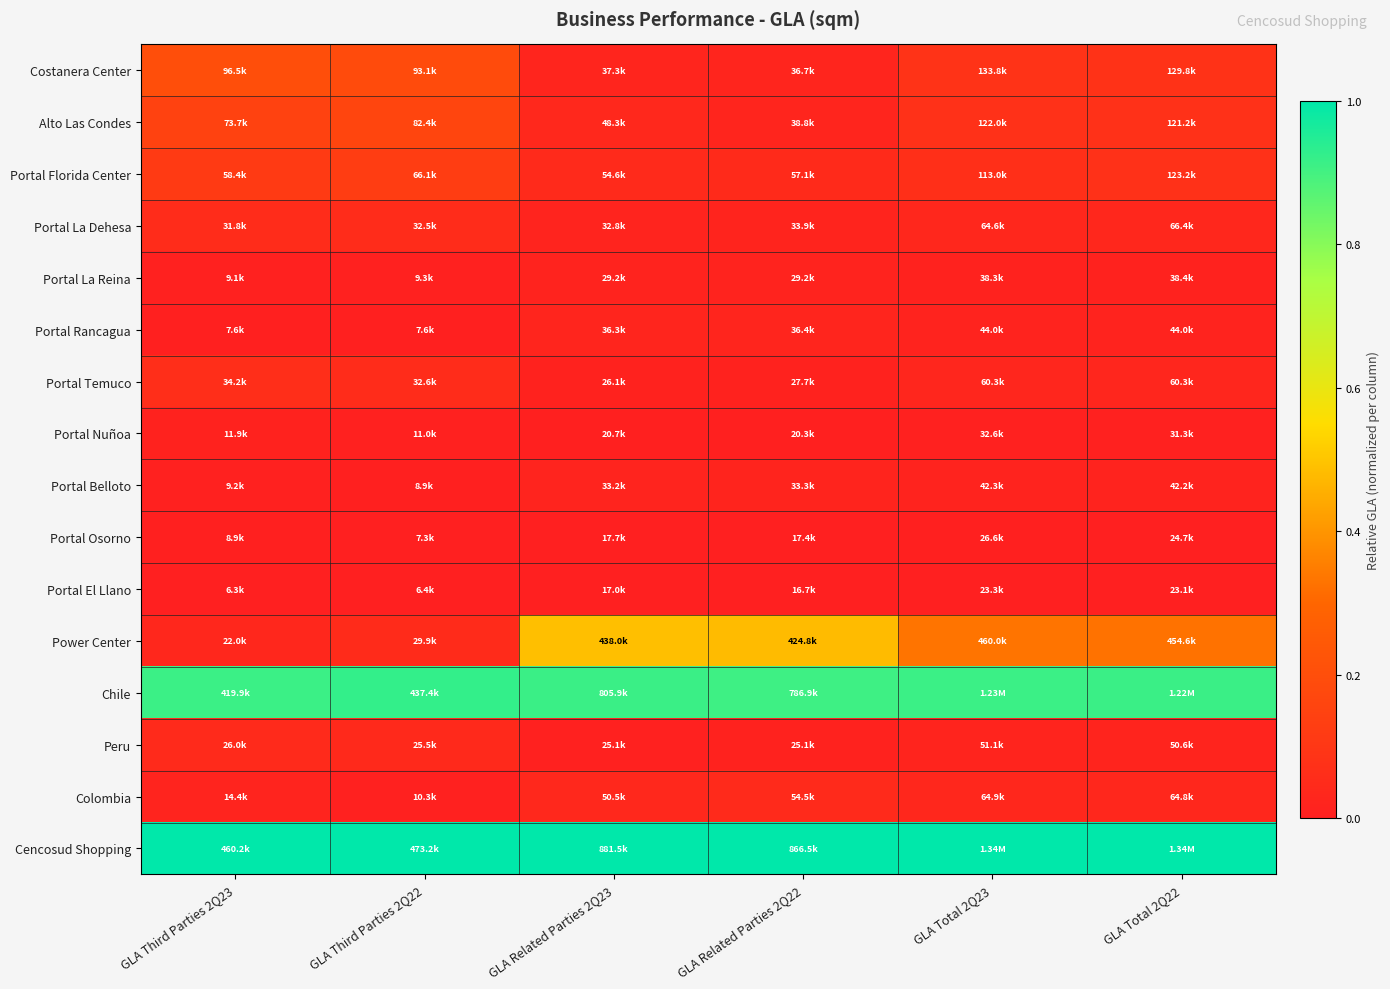

At which category is the sum across all series the highest?

GLA Related Parties 2Q23